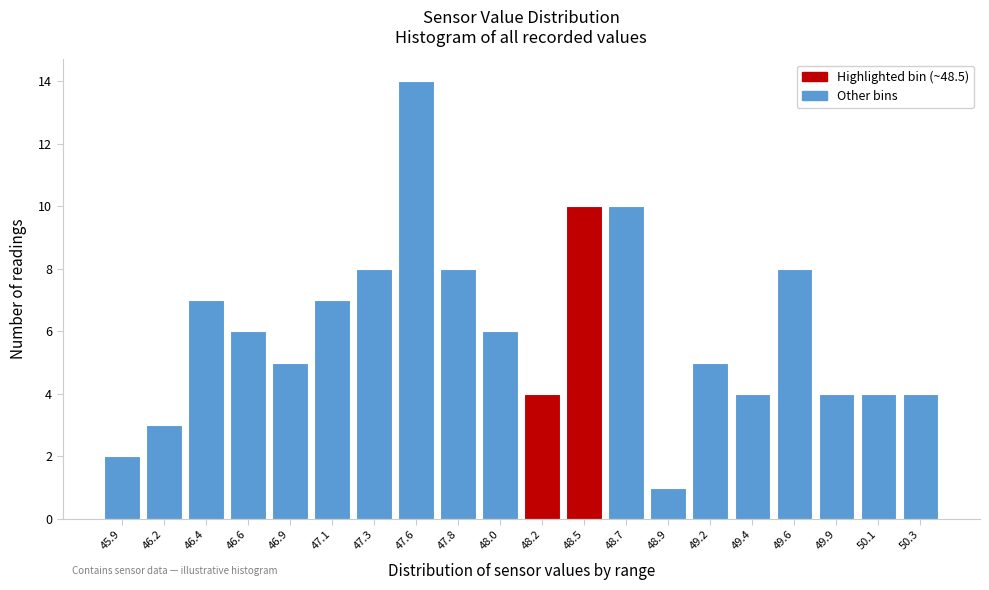

Reading right to left, transcribe all the data shown in this chart.

50.3=4	50.1=4	49.9=4	49.6=8	49.4=4	49.2=5	48.9=1	48.7=10	48.5=10	48.2=4	48.0=6	47.8=8	47.6=14	47.3=8	47.1=7	46.9=5	46.6=6	46.4=7	46.2=3	45.9=2